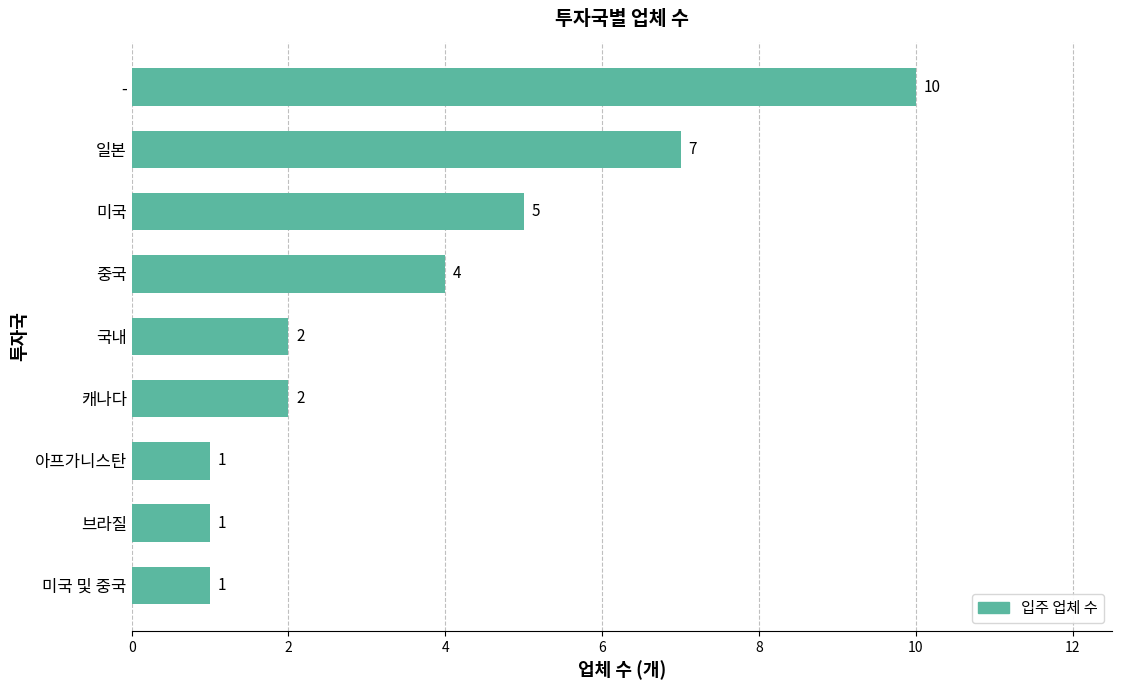

Reading bottom to top, extract all data points from this chart.

1	1	1	2	2	4	5	7	10